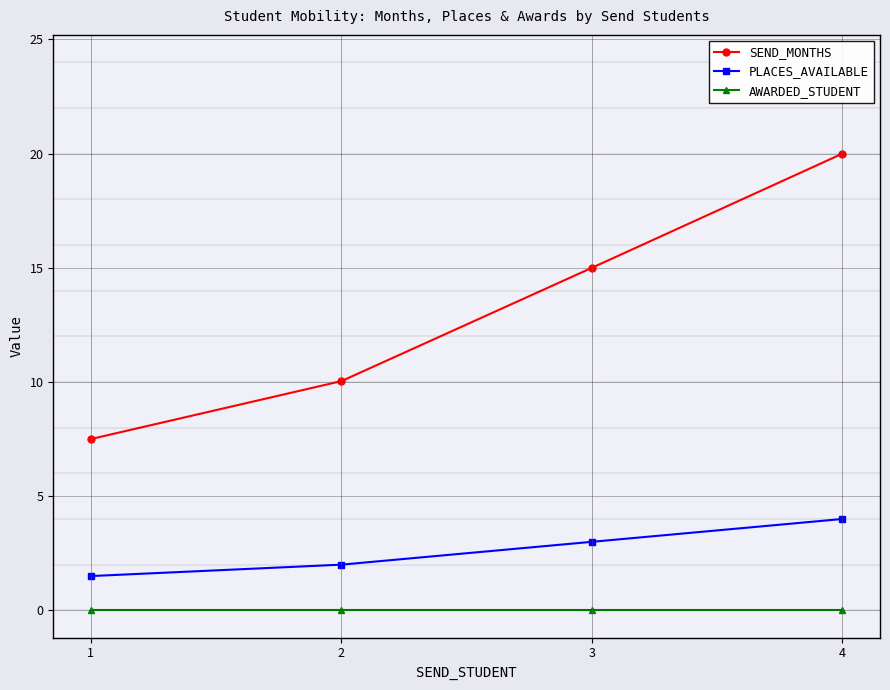

How many PLACES_AVAILABLE values are between 2 and 4?

3